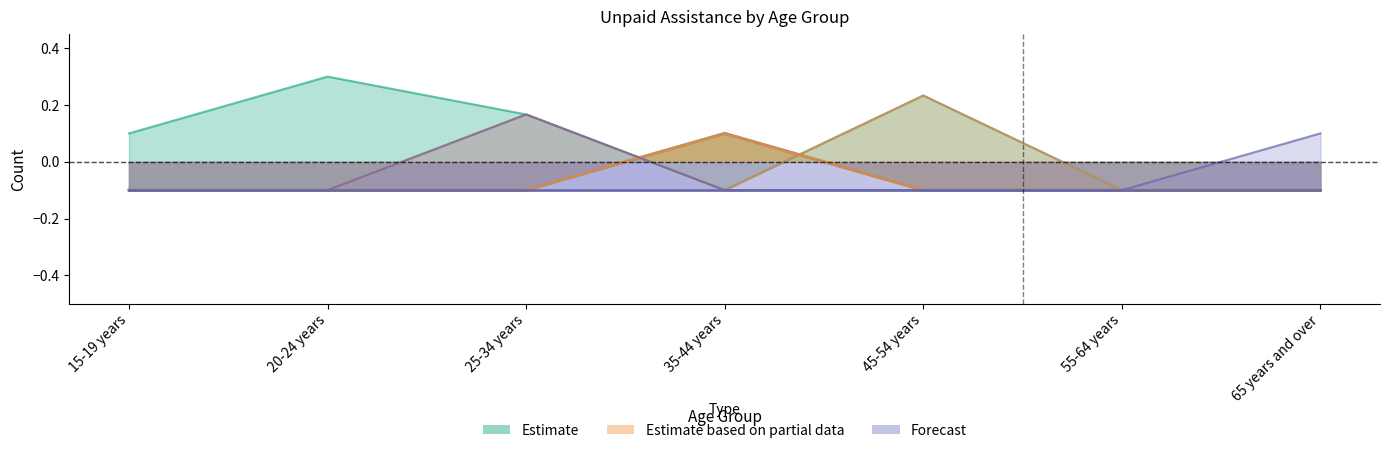

How many values in Persons - Provided unpaid assistance are above zero?

1